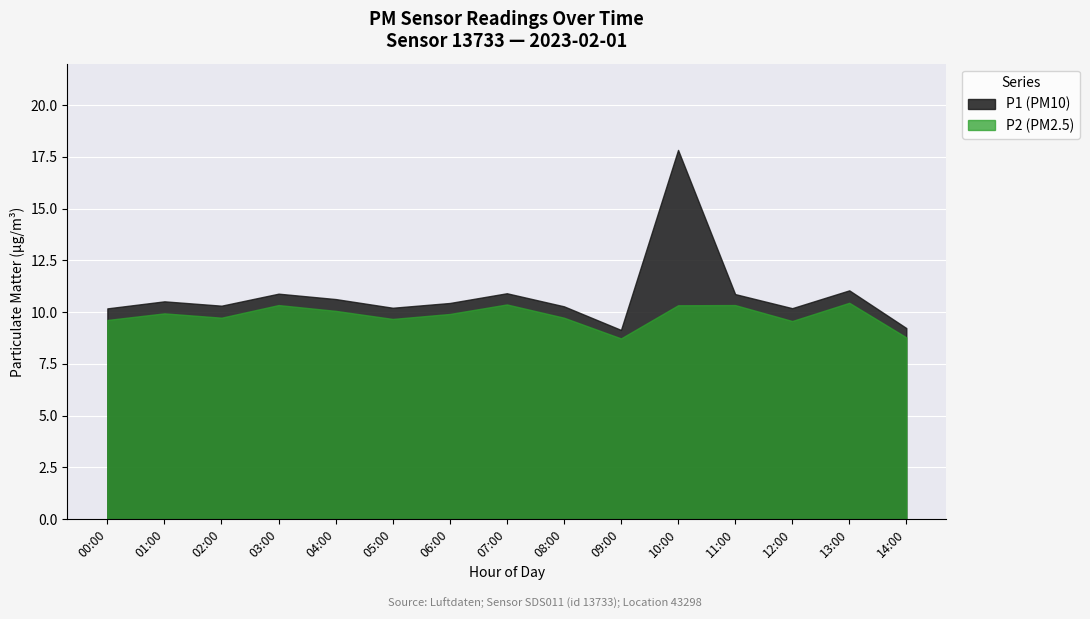

What is the difference between the P1 (PM10) values at 11:00 and 00:00?

0.7